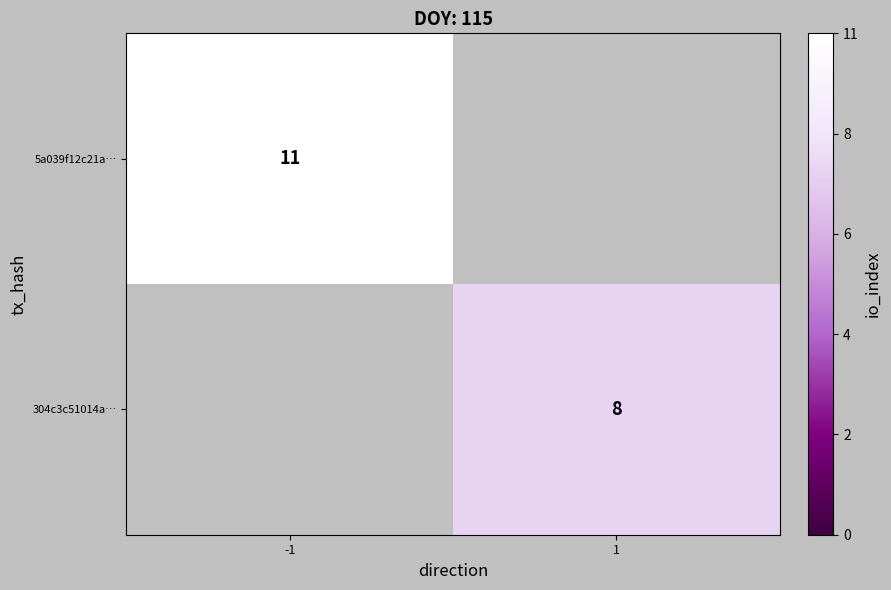

Is the value of 5a039f12c21a… at -1 greater than the value of 304c3c51014a… at 1?

Yes